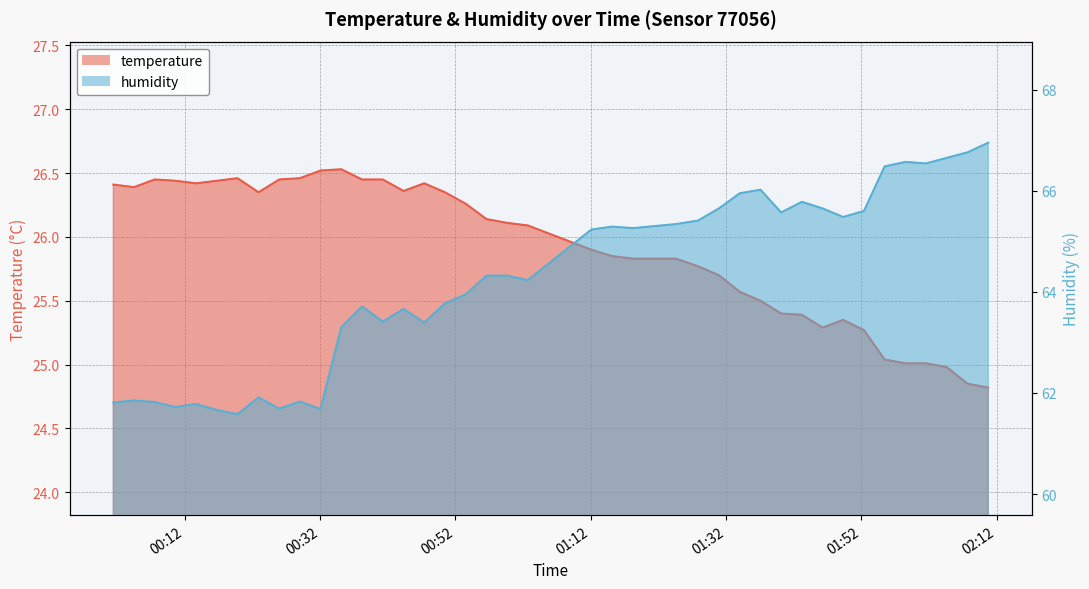

What are all the series names shown in the legend?

temperature, humidity